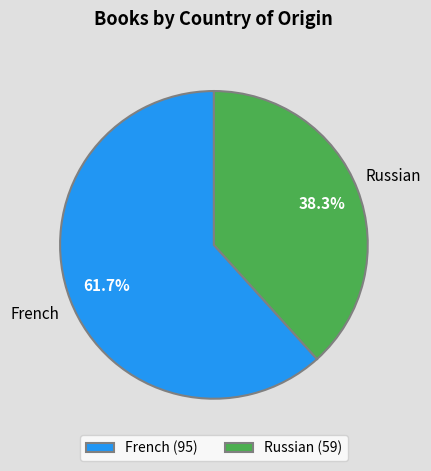

Which slice is the largest?

French